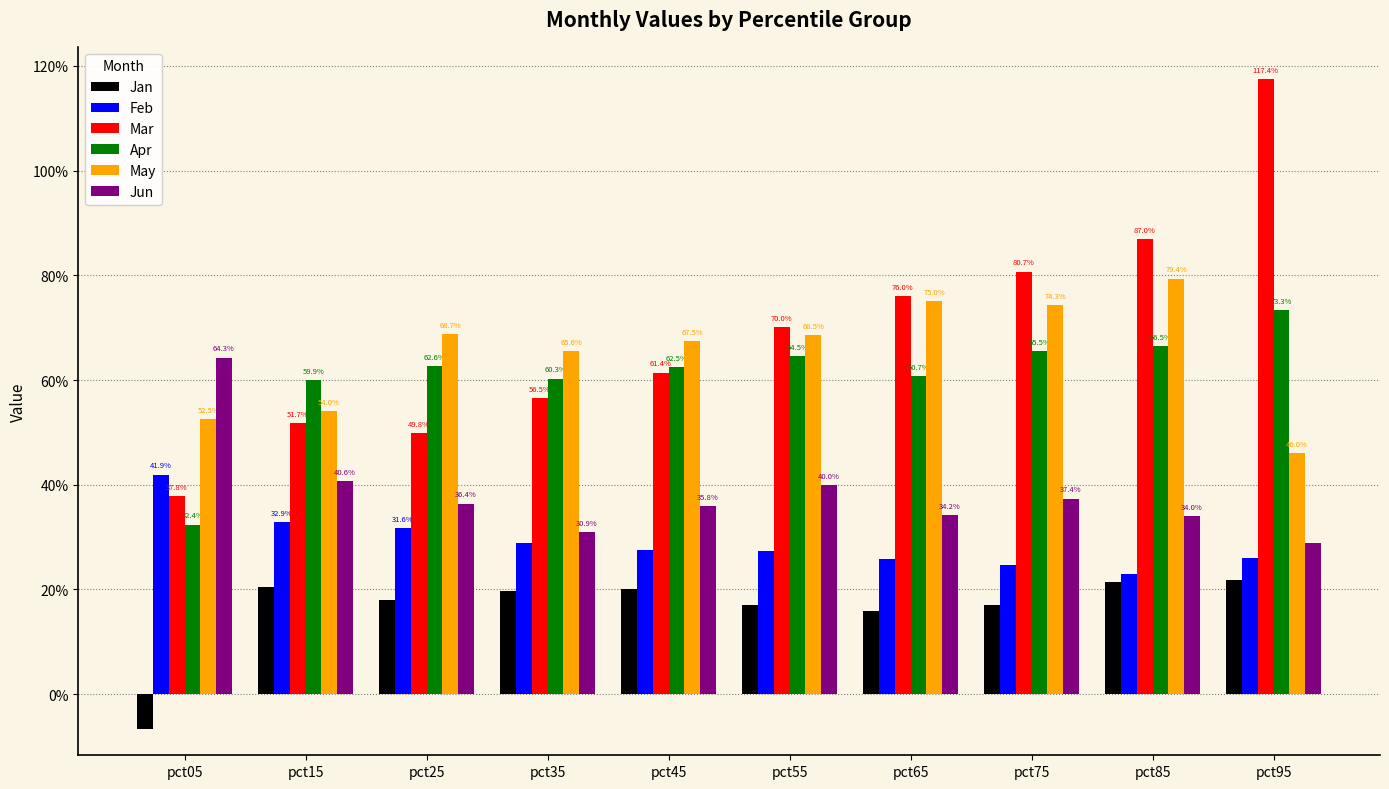

Are the bars grouped side by side (vs. stacked)?

Yes